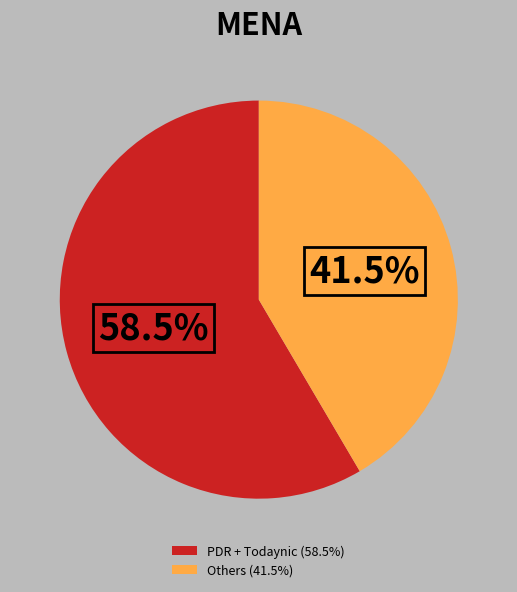

Which category has the biggest portion of the pie?

PDR + Todaynic (58.5%)